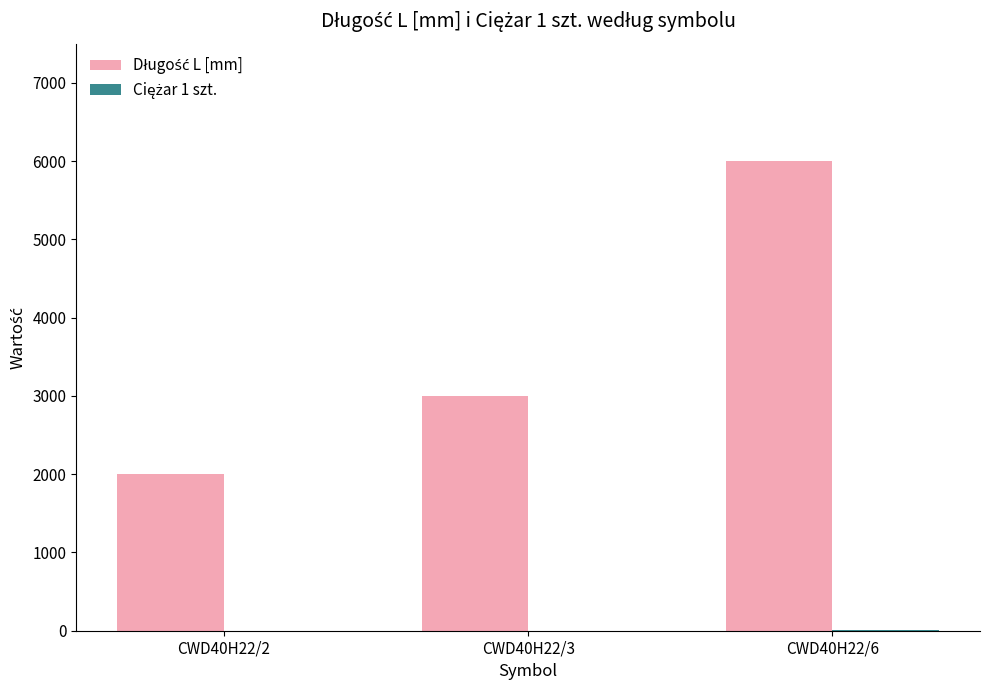

What is the greatest value displayed?

6000.0